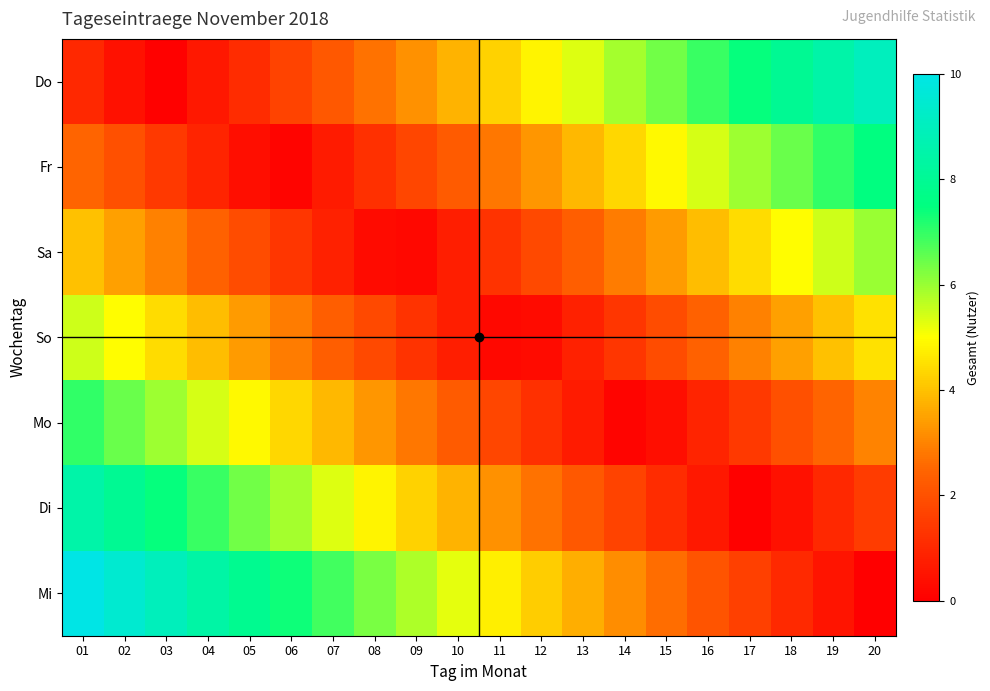

Rank the series at 05 from highest to lowest value.

Mi, Di, Mo, So, Sa, Do, Fr